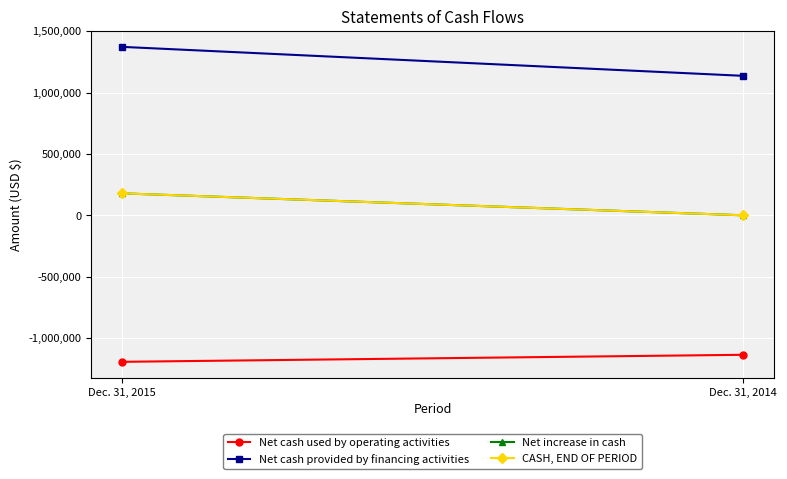

What are all the series names shown in the legend?

Net cash used by operating activities, Net cash provided by financing activities, Net increase in cash, CASH, END OF PERIOD